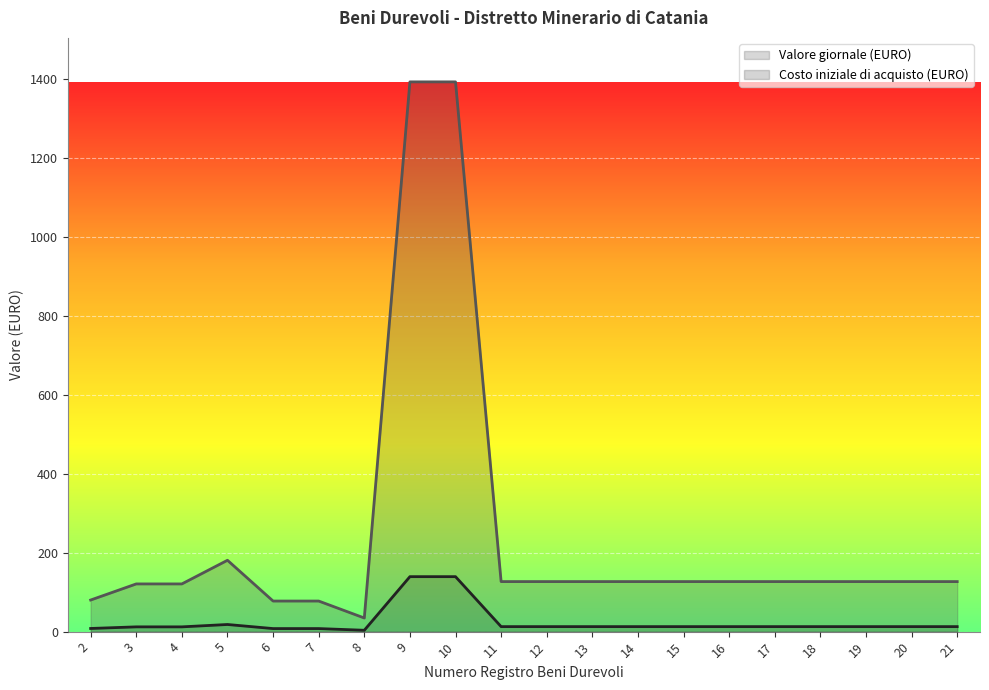

At which category does Valore giornale (EURO) reach its first local peak?

5